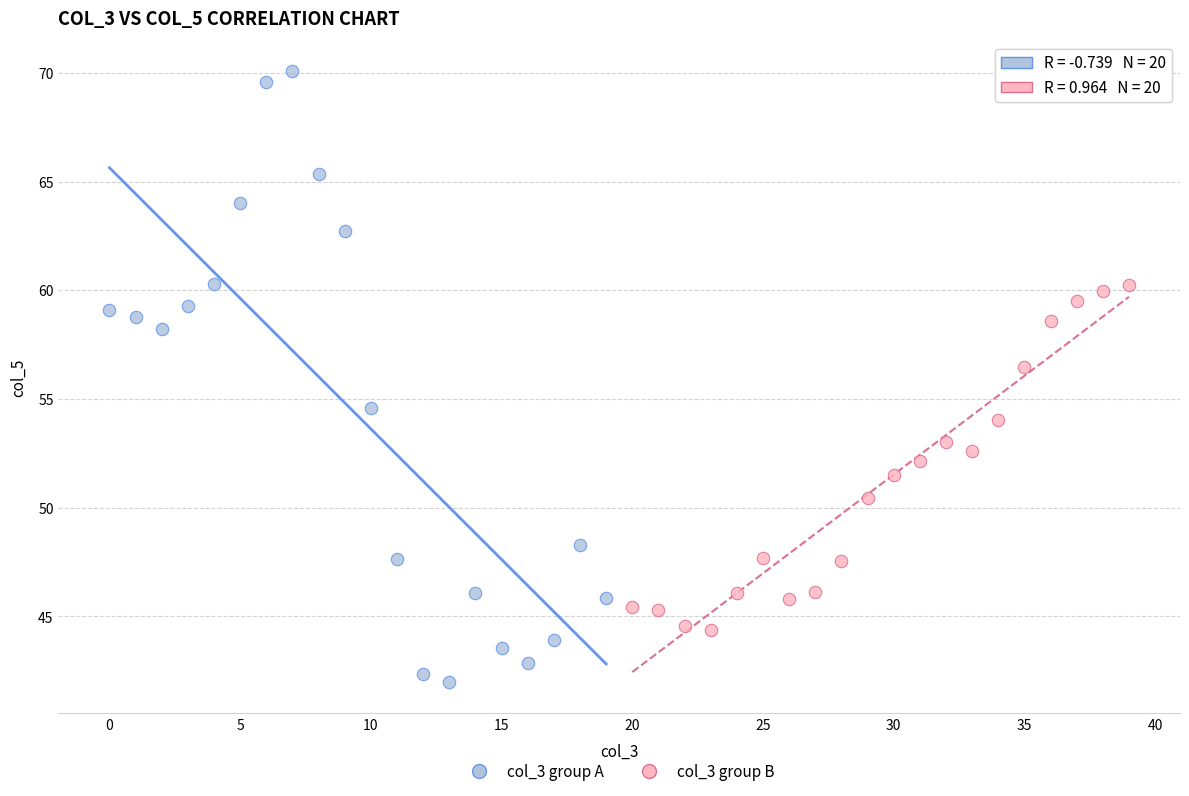

Which series contains the highest Y value?

col_3 group A